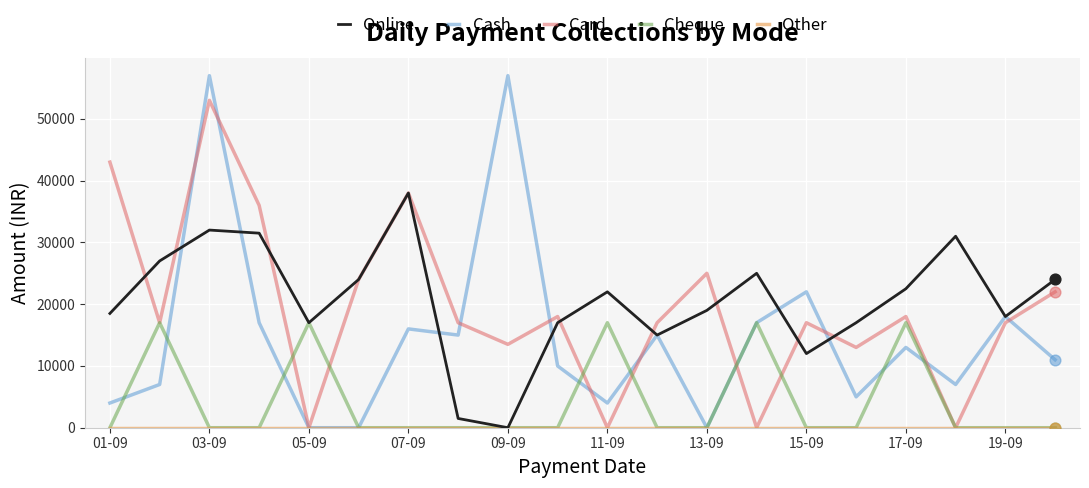

Which series has the widest spread of values?

Cash